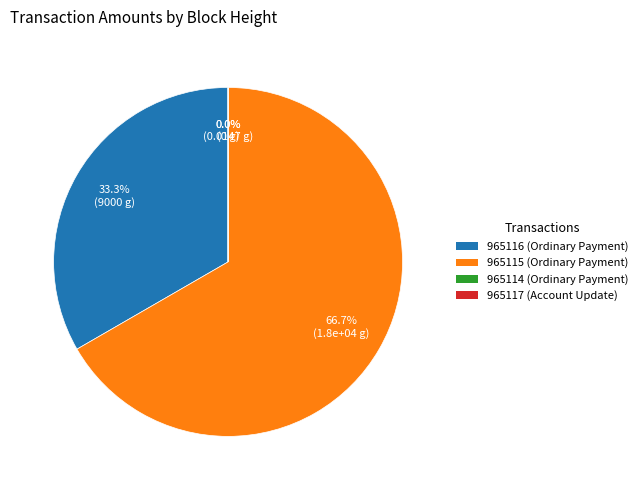

Which category accounts for the majority?

965115 (Ordinary Payment)